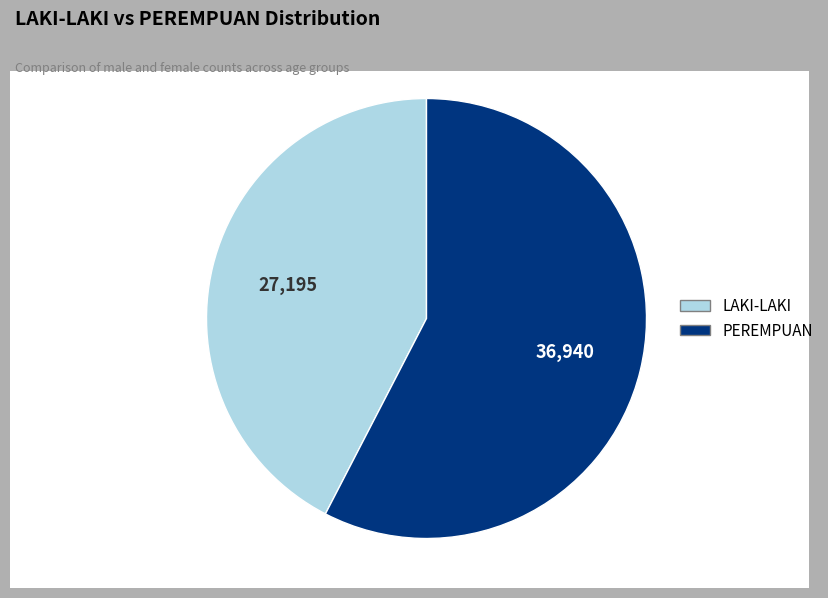

Is there any slice that represents more than half of the pie?

Yes